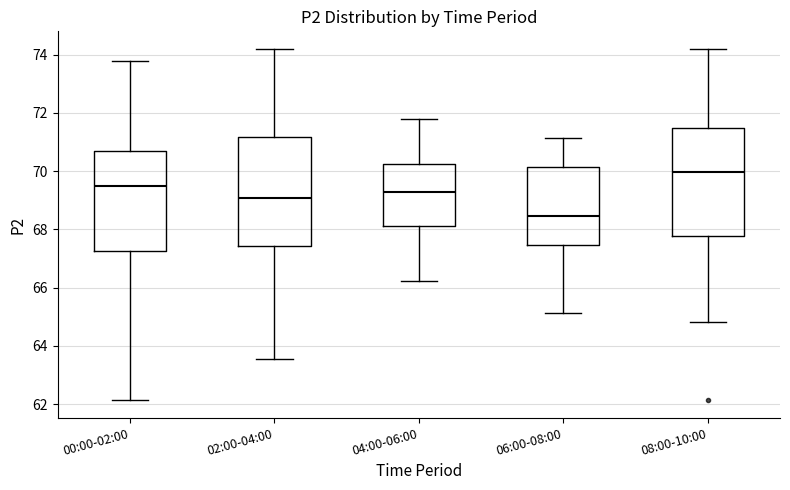

Reading left to right, read every box against the y-axis: the position of its median line, the range the box covers, and the ends of its whiskers. The values are not printed on the chart, so give them approximately, as read against the axis.

00:00-02:00: median 69.6, box 67.2 to 70.8, whiskers 62.2 to 73.8
02:00-04:00: median 69.0, box 67.4 to 71.2, whiskers 63.6 to 74.2
04:00-06:00: median 69.4, box 68.2 to 70.2, whiskers 66.2 to 71.8
06:00-08:00: median 68.4, box 67.4 to 70.2, whiskers 65.2 to 71.2
08:00-10:00: median 70.0, box 67.8 to 71.4, whiskers 64.8 to 74.2